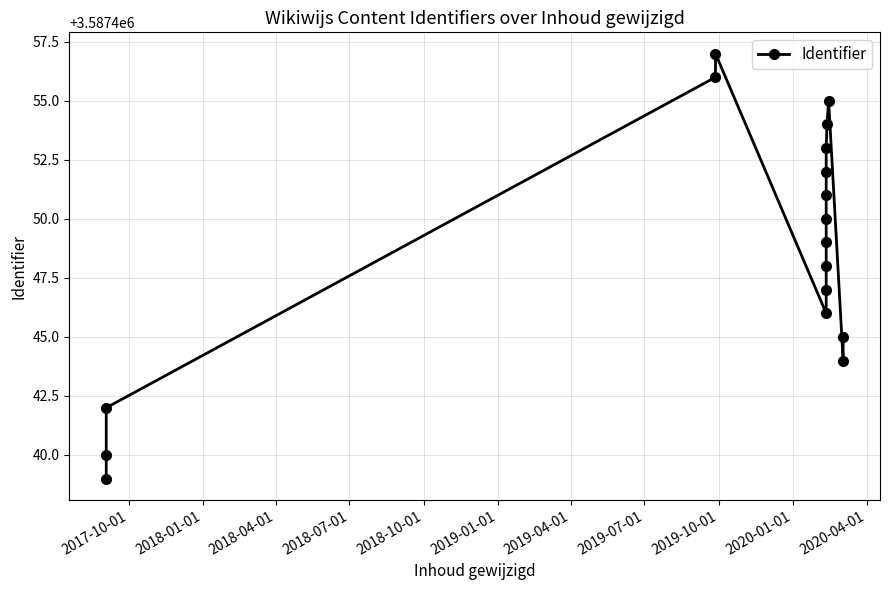

Count the number of values greater than 3587449.

8